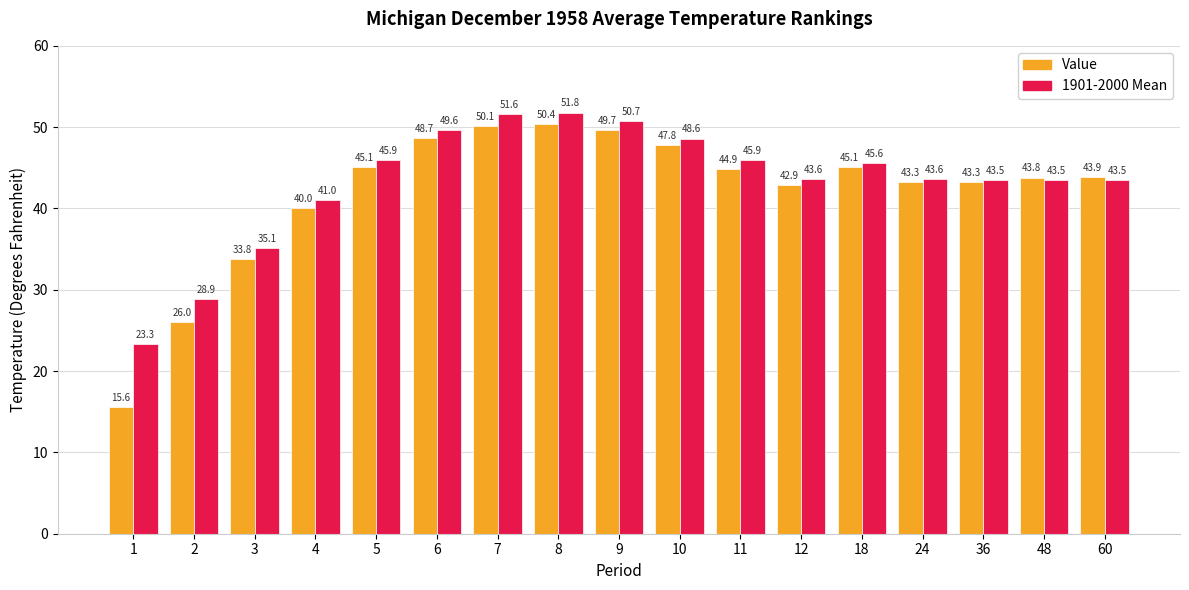

Are the bars grouped side by side (vs. stacked)?

Yes